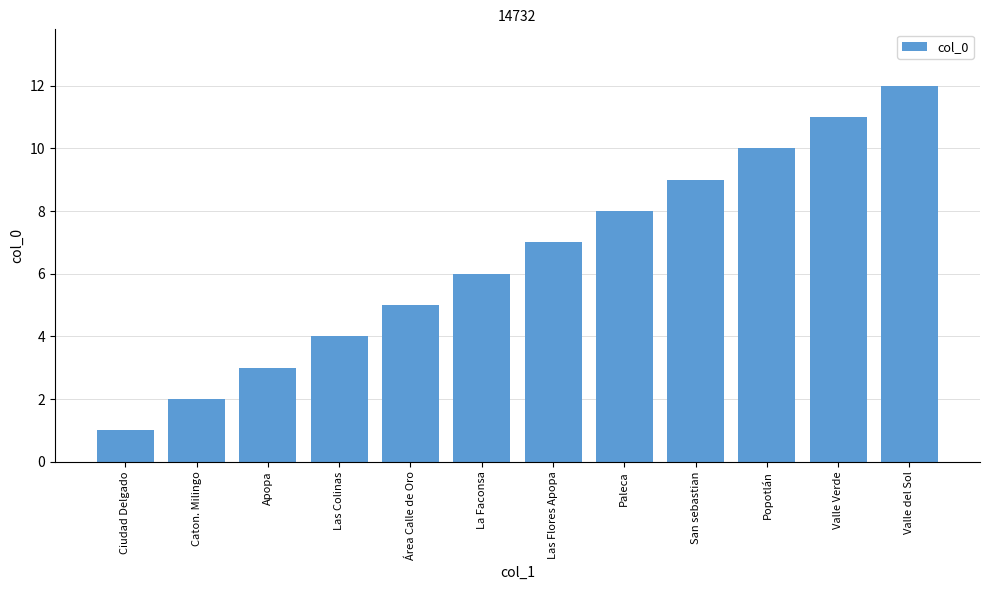

Does the chart contain any negative values?

No